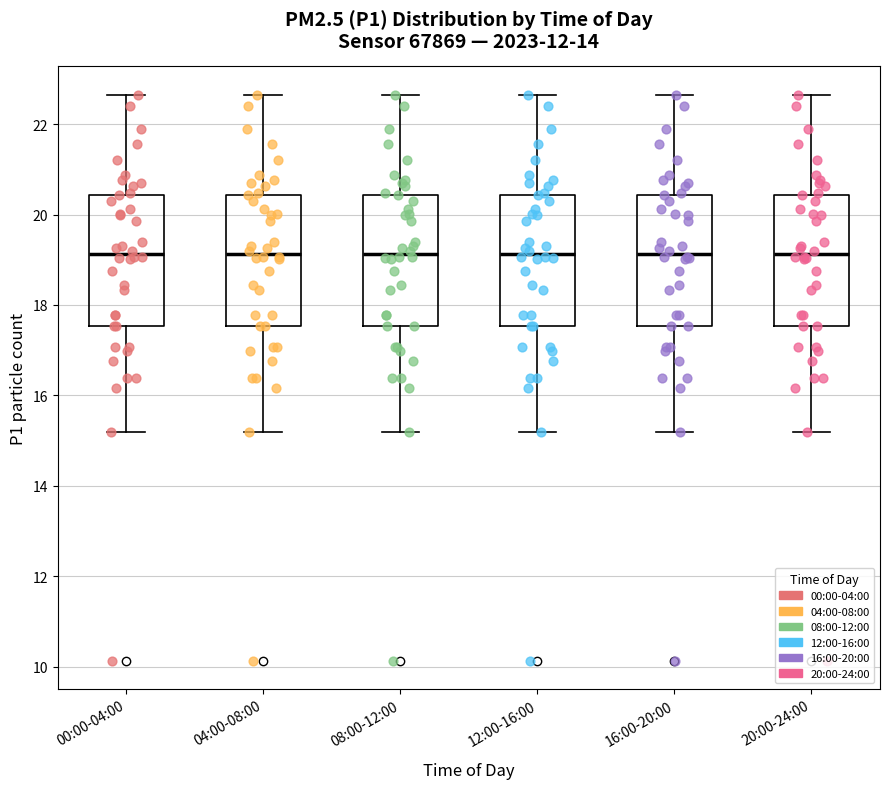

Reading left to right, read every box against the y-axis: the position of its median line, the range the box covers, and the ends of its whiskers. The values are not printed on the chart, so give them approximately, as read against the axis.

00:00-04:00: median 19.2, box 17.6 to 20.4, whiskers 15.2 to 22.6
04:00-08:00: median 19.2, box 17.6 to 20.4, whiskers 15.2 to 22.6
08:00-12:00: median 19.2, box 17.6 to 20.4, whiskers 15.2 to 22.6
12:00-16:00: median 19.2, box 17.6 to 20.4, whiskers 15.2 to 22.6
16:00-20:00: median 19.2, box 17.6 to 20.4, whiskers 15.2 to 22.6
20:00-24:00: median 19.2, box 17.6 to 20.4, whiskers 15.2 to 22.6